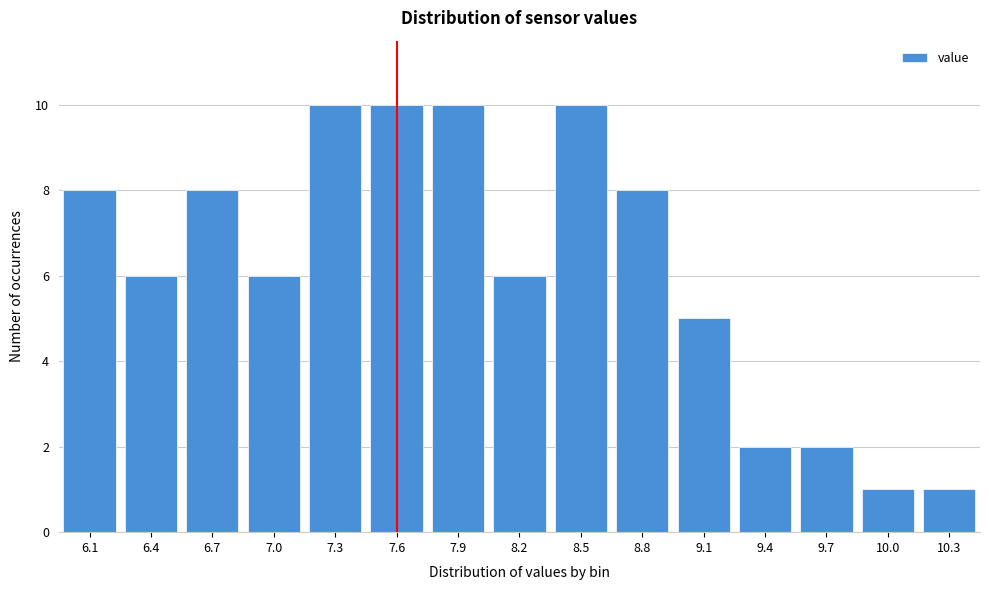

Reading left to right, list all the values displayed in this chart.

8	6	8	6	10	10	10	6	10	8	5	2	2	1	1